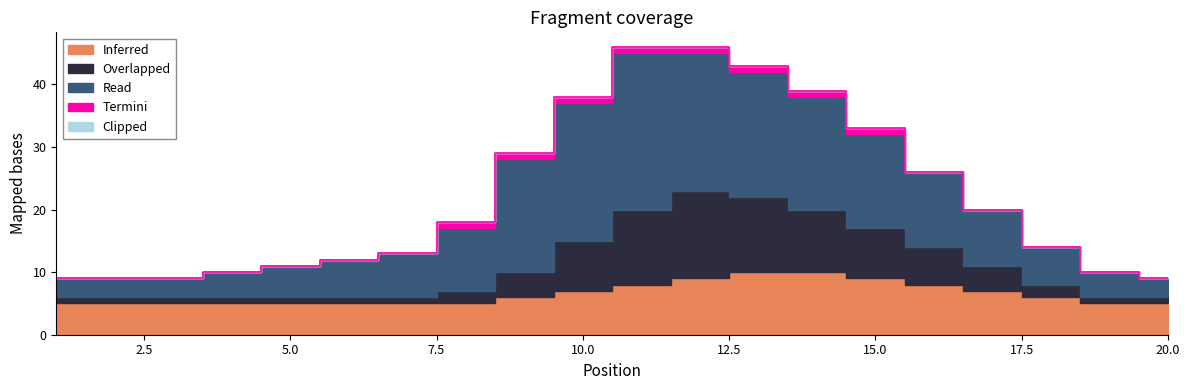

What is the total value across all series at 3?

9